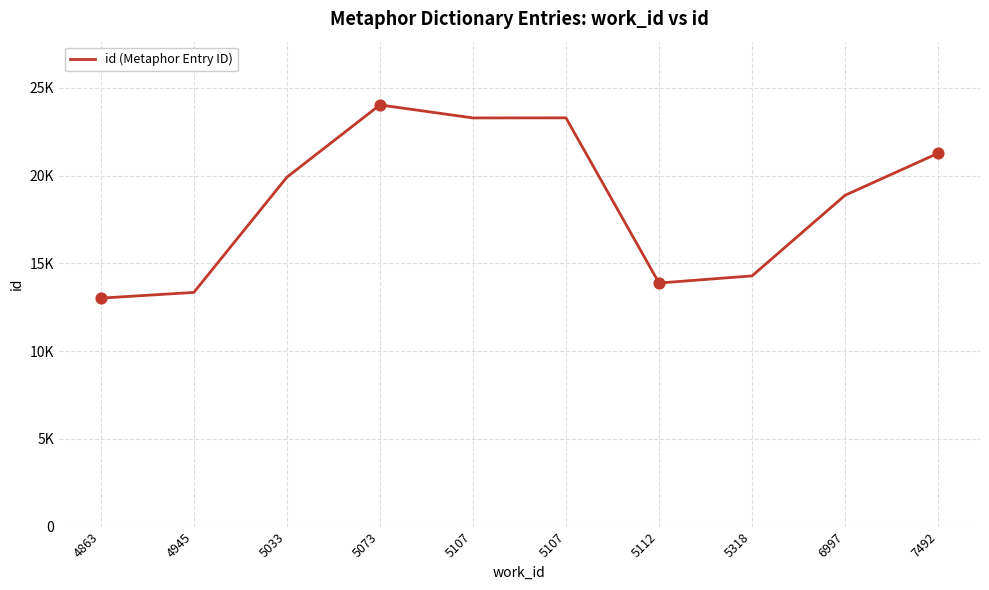

Which has a higher value, 5033 or 5112?

5033